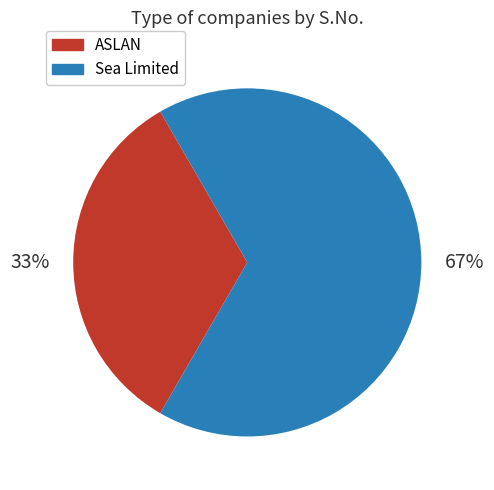

True or false: ASLAN accounts for 33% of the total.

True